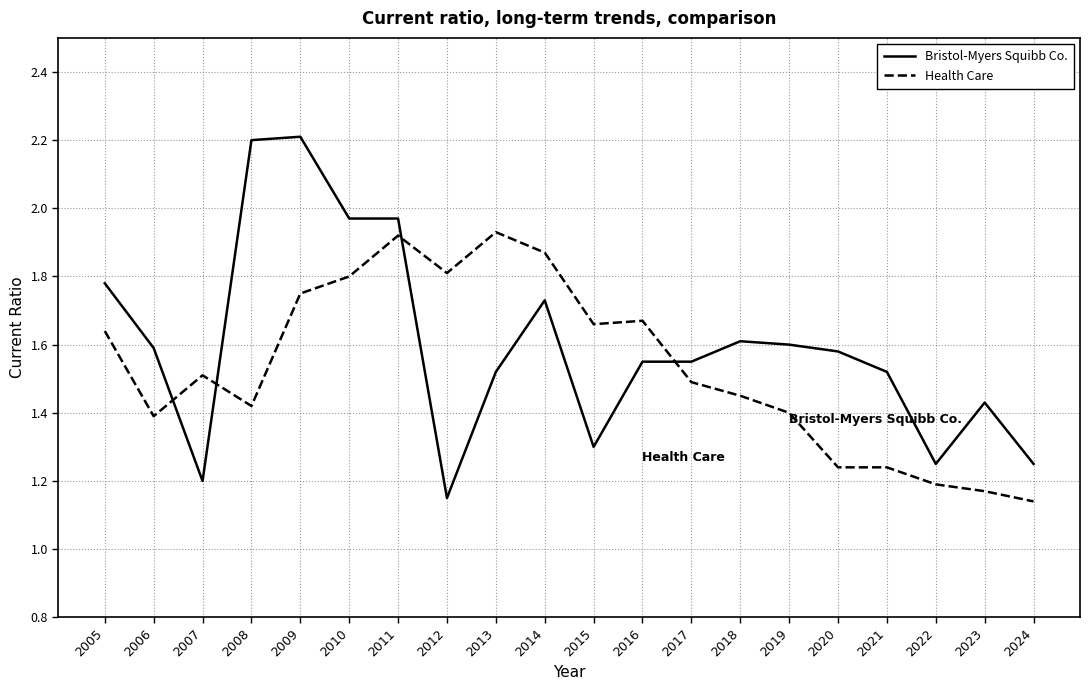

What is the maximum value for Bristol-Myers Squibb Co.?

2.2